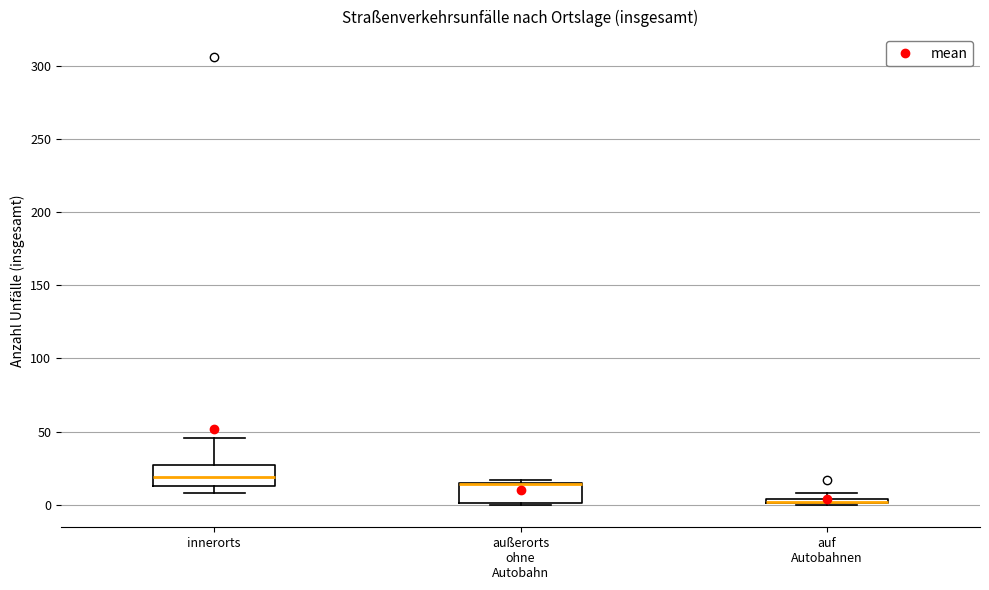

Where is the upper edge of the box for außerorts ohne Autobahn on the y-axis? The values are not printed on the chart, so give them approximately, as read against the axis.

15